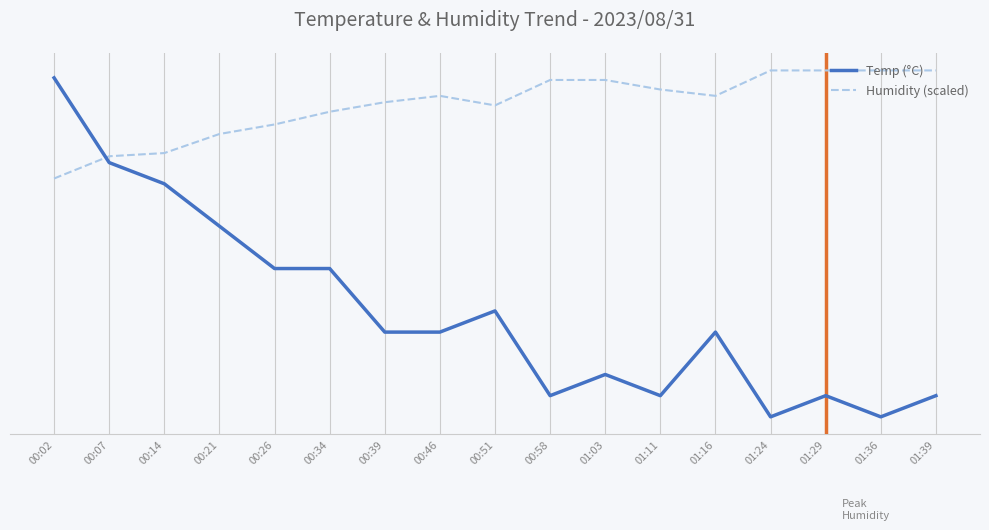

Which has a higher value, 00:46 or 01:03?

00:46